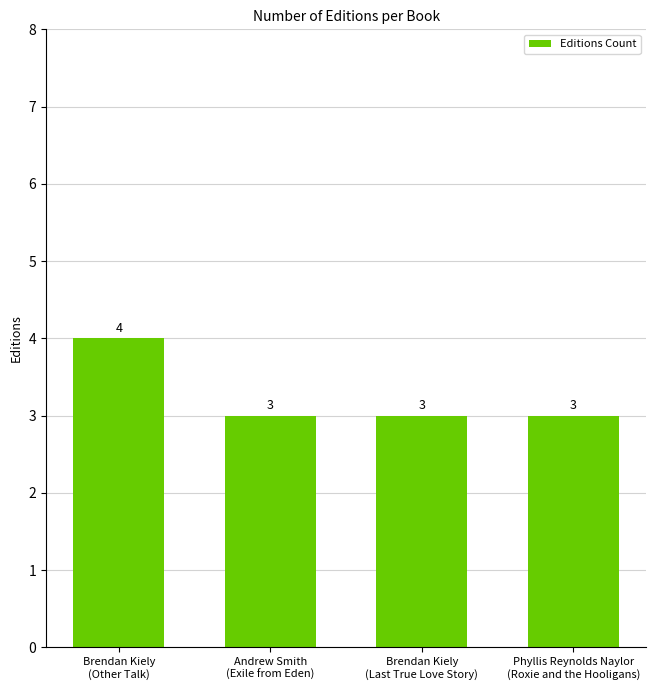

What is the label of the 1st bar from the left?

Brendan Kiely
(Other Talk)